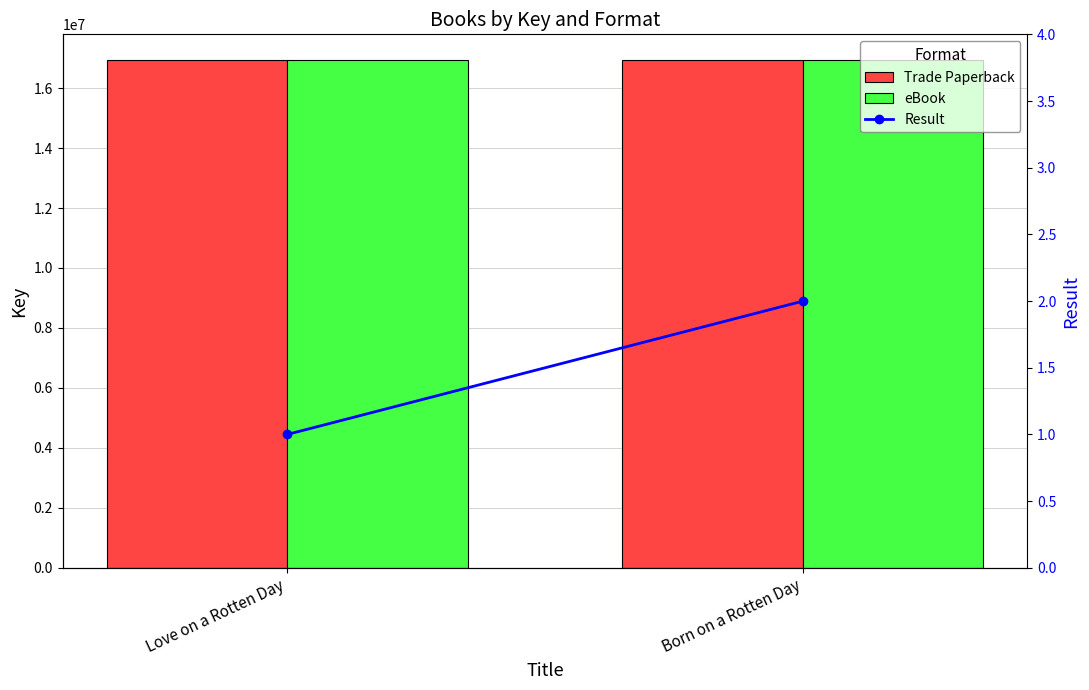

What is the minimum value for Trade Paperback?

16944740